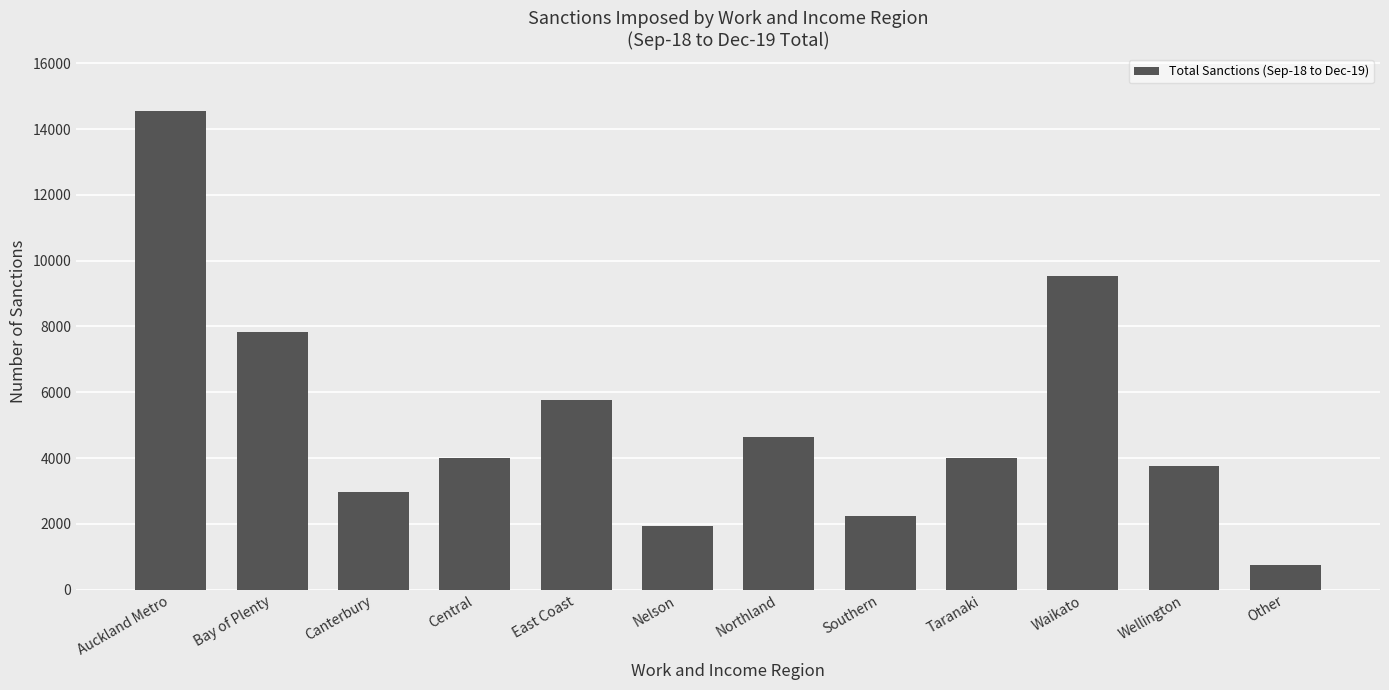

Which has a higher value, Taranaki or Other?

Taranaki